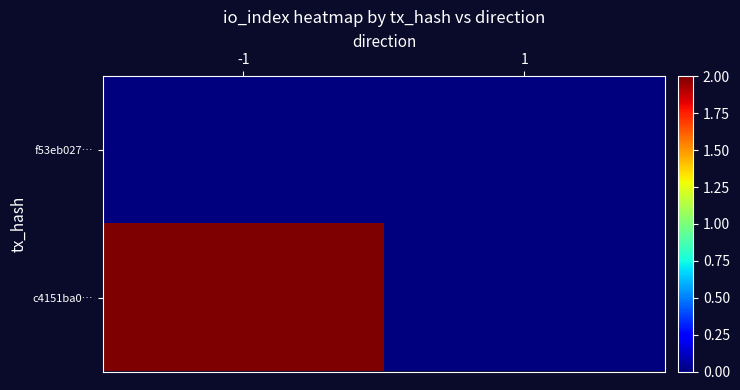

List the series in order of their overall mean, highest first.

c4151ba0…, f53eb027…